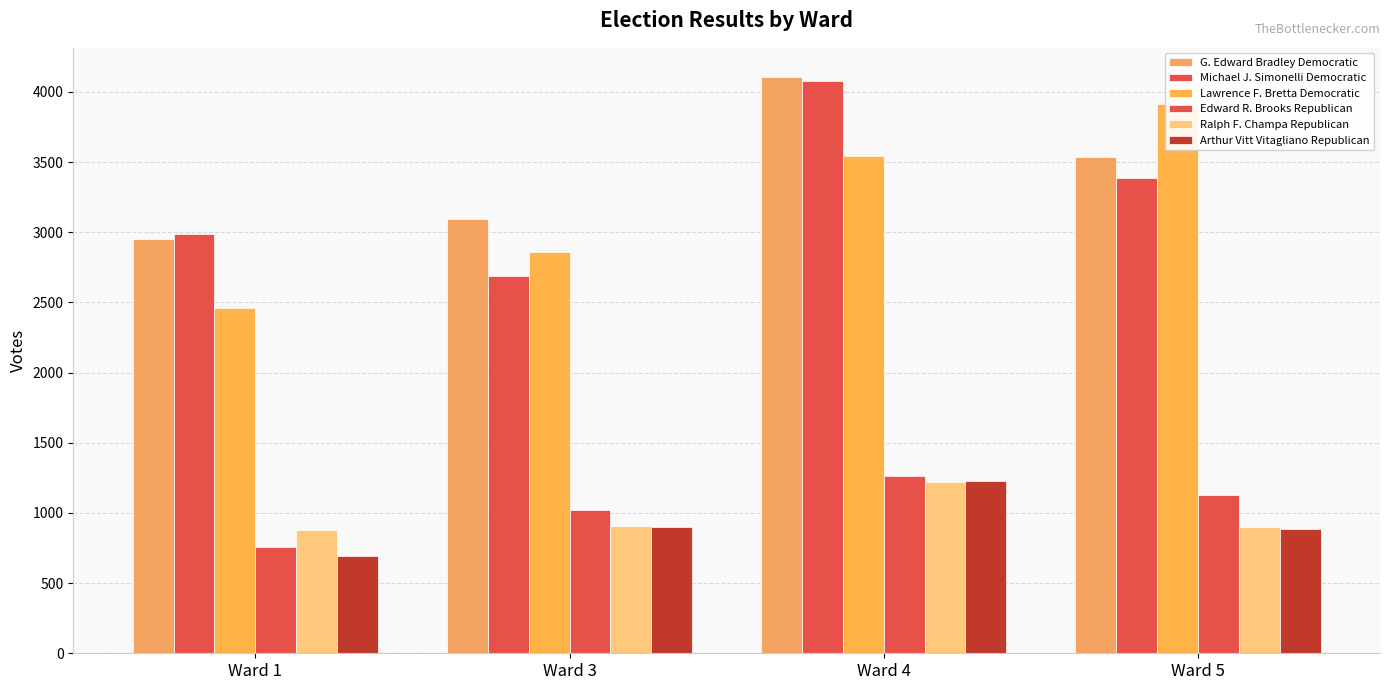

How many bars are there in total?

24